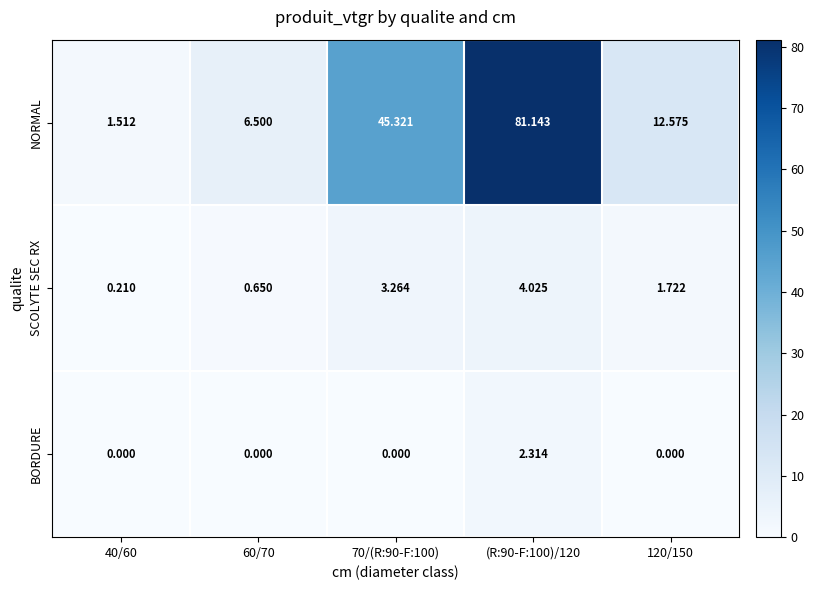

List the series in order of their peak value, lowest first.

BORDURE, SCOLYTE SEC RX, NORMAL